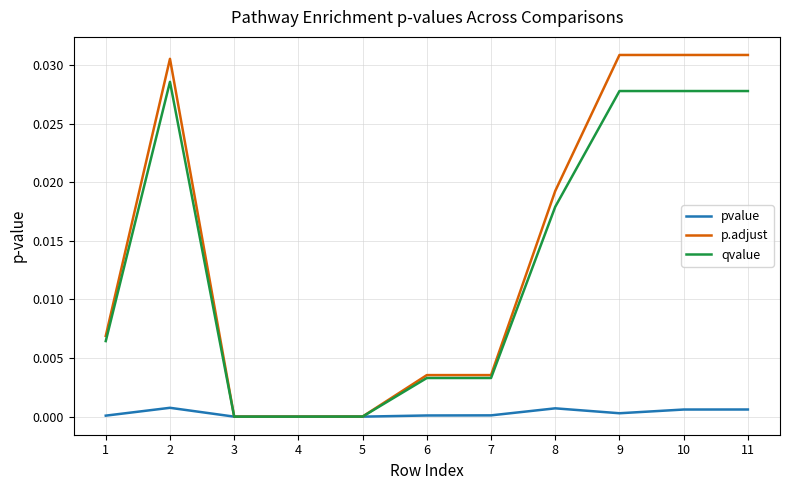

Is the value of p.adjust at 11 greater than the value of qvalue at 7?

Yes